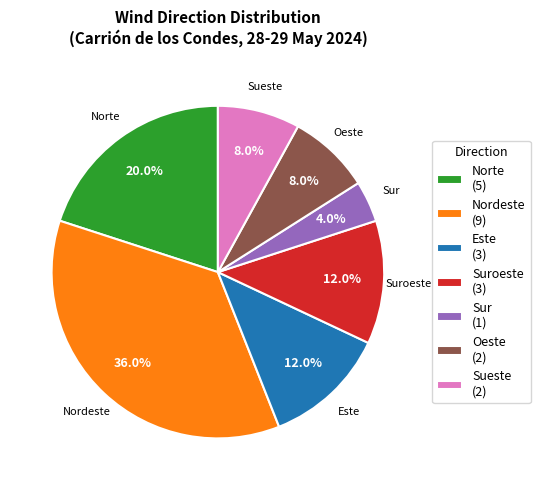

Combined, do Este (3) and Oeste (2) account for over 50%?

No